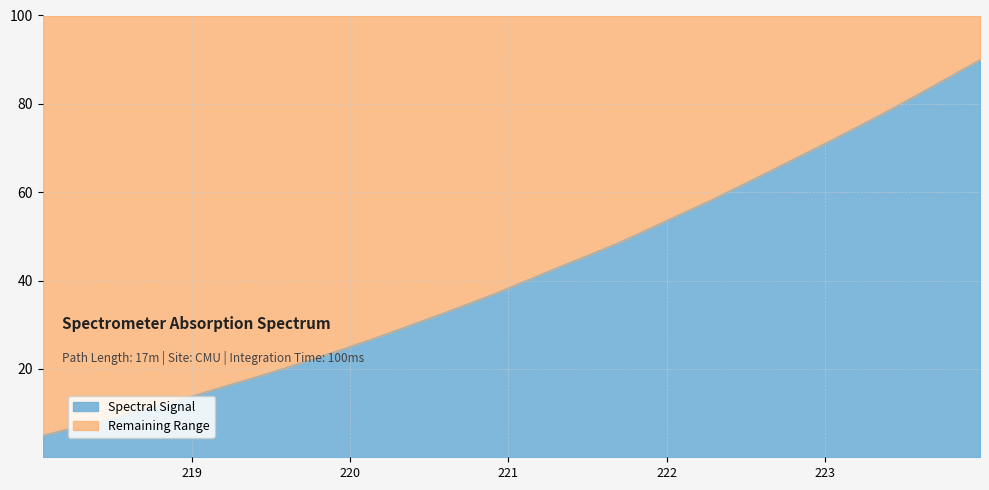

What is the difference between the maximum and minimum values?

85.0